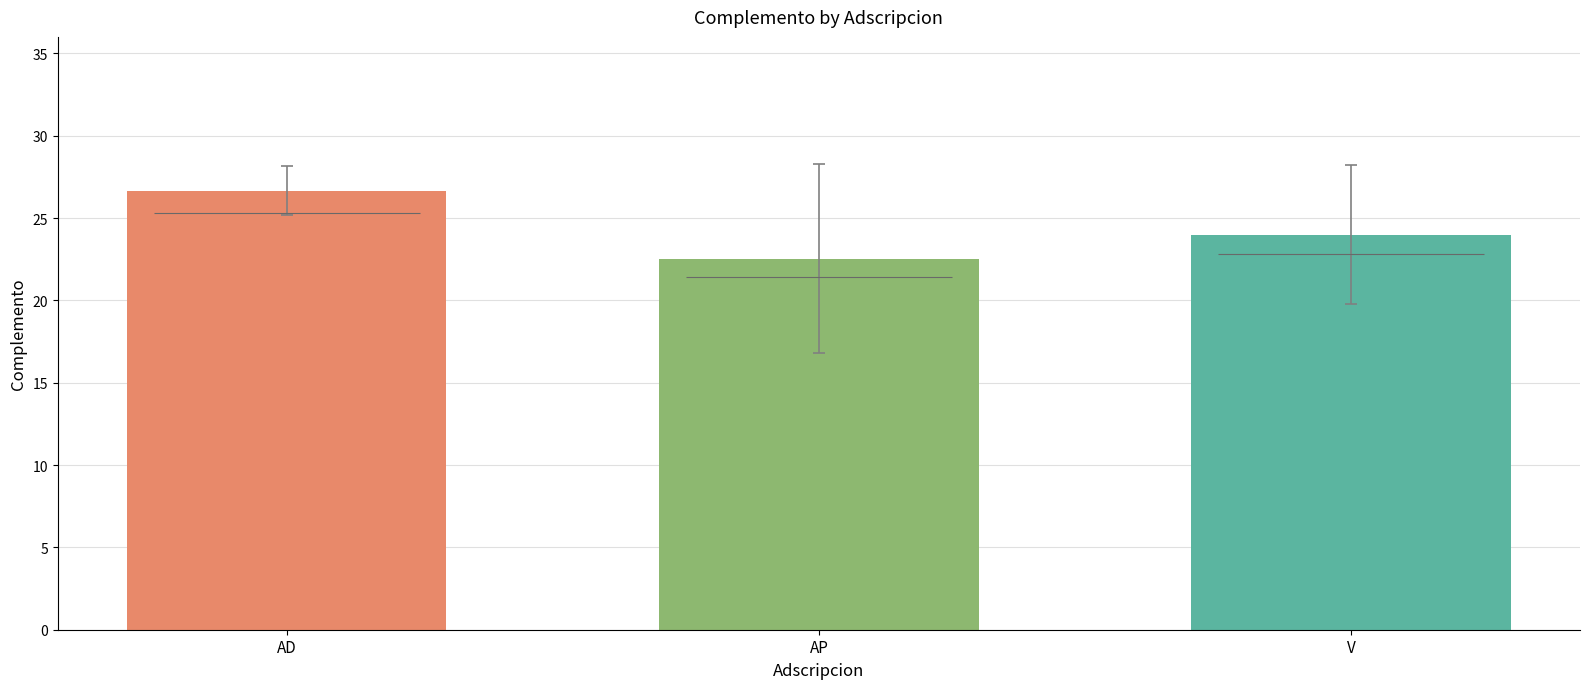

What is the sum of the values at AP and AD?

49.2